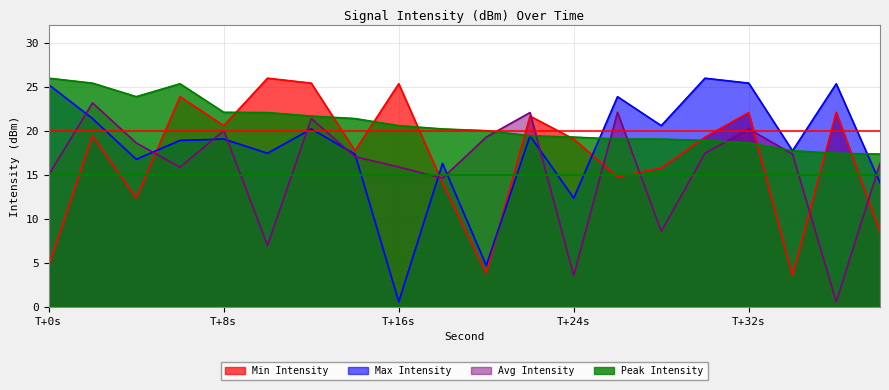

Rank the series by their average value, from lowest to highest.

Avg Intensity, Min Intensity, Max Intensity, Peak Intensity